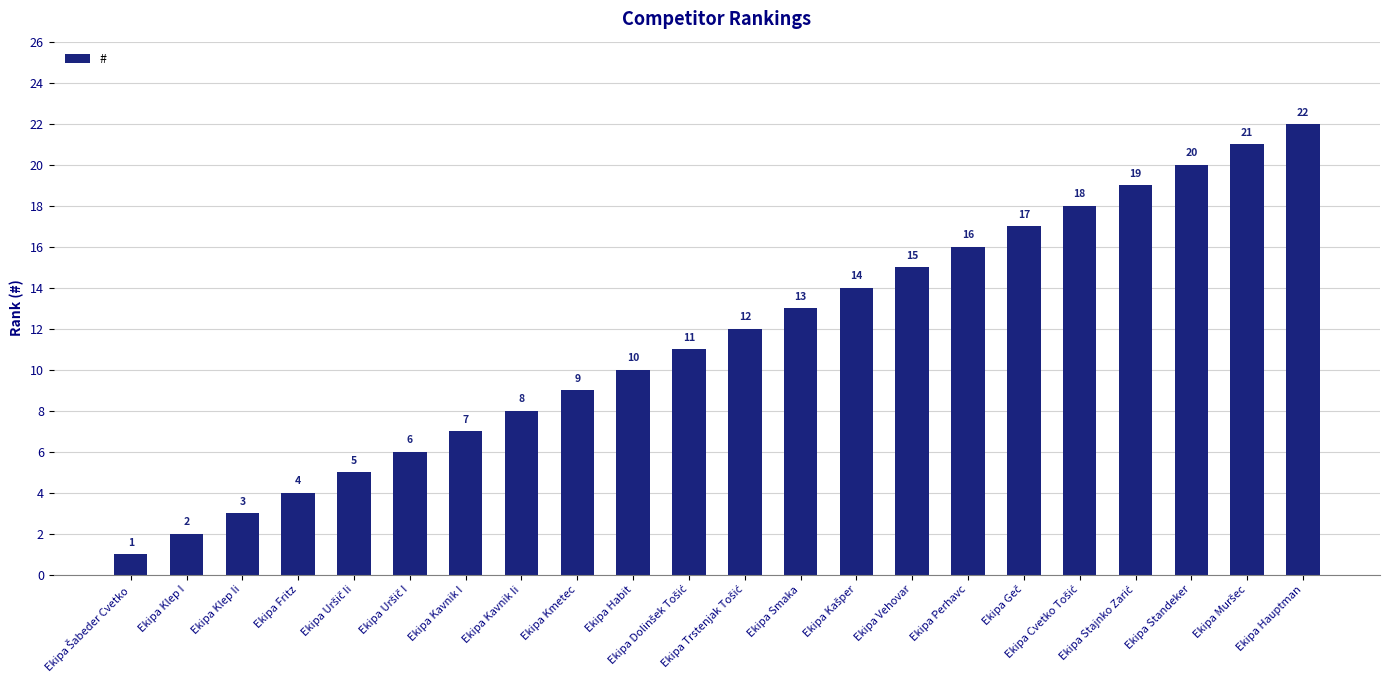

What is the maximum value shown in the chart?

22